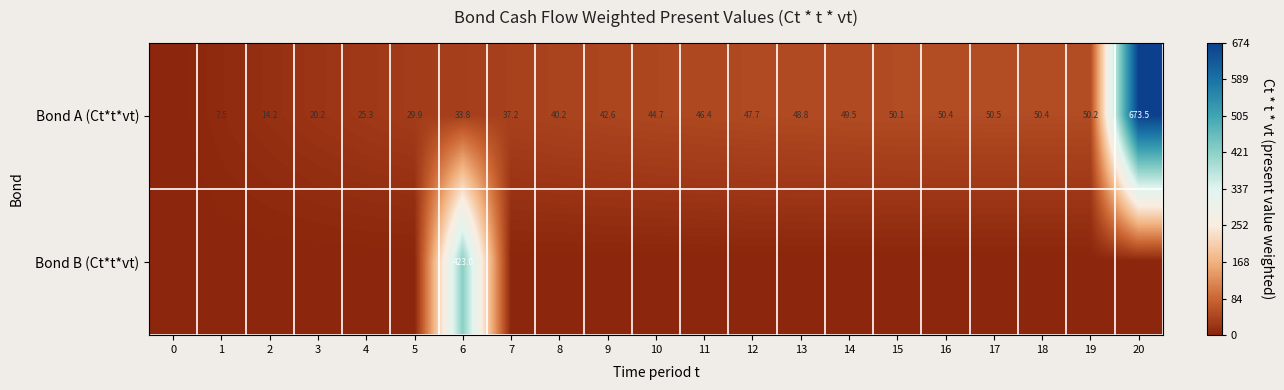

True or false: Bond A (Ct*t*vt) has a value of 47.7 at 12.

True